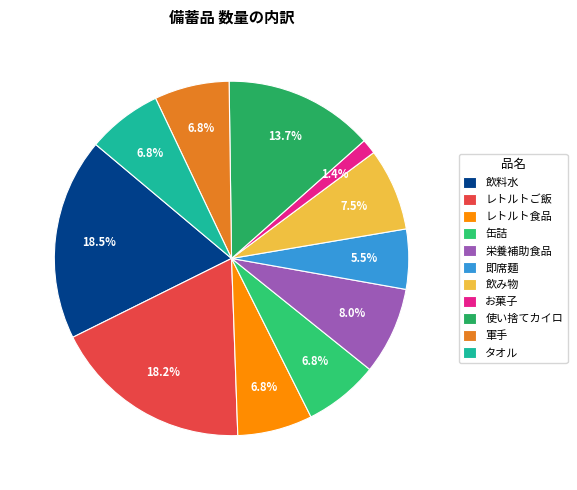

Which slice is the smallest?

お菓子